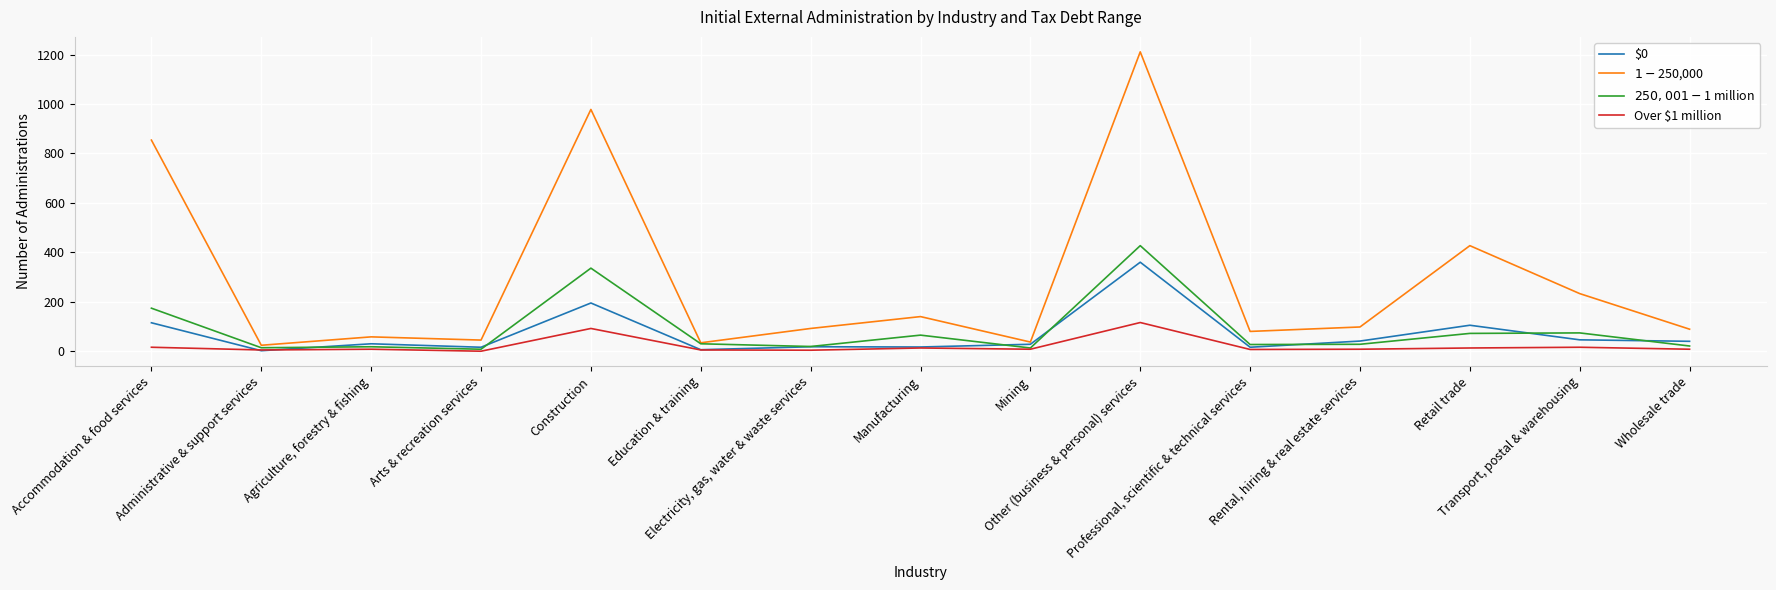

How many lines are shown in the chart?

4